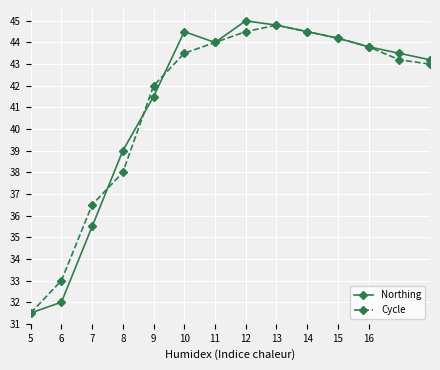

How many data points in Northing are less than 43?

5